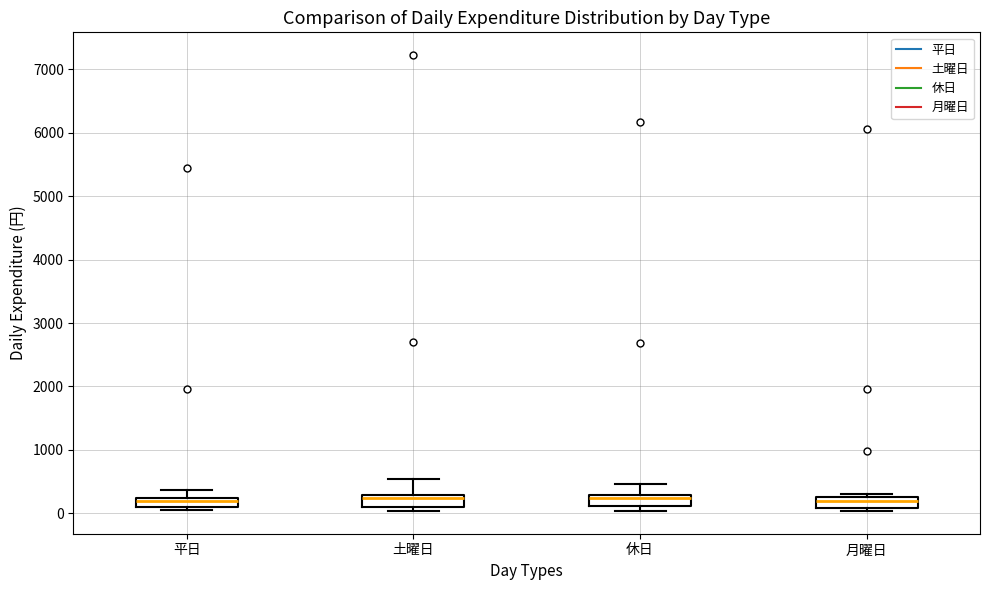

Where is the upper edge of the box for 平日 on the y-axis? The values are not printed on the chart, so give them approximately, as read against the axis.

200